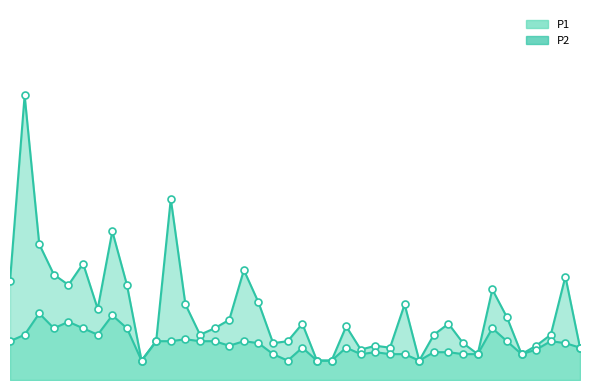

Which series has the largest Y range (max minus min)?

P1